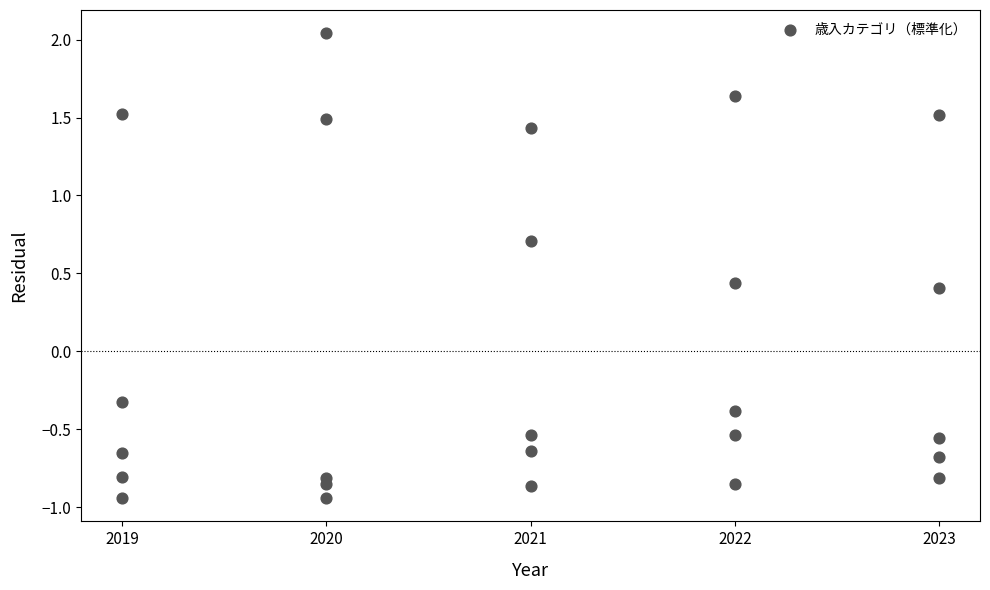

What is the range of Y values (max minus min)?

3.0